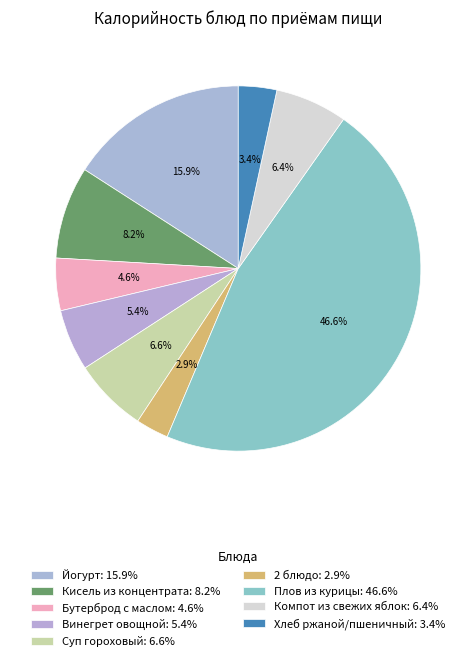

To the nearest percent, what portion does Хлеб ржаной/пшеничный represent?

3%